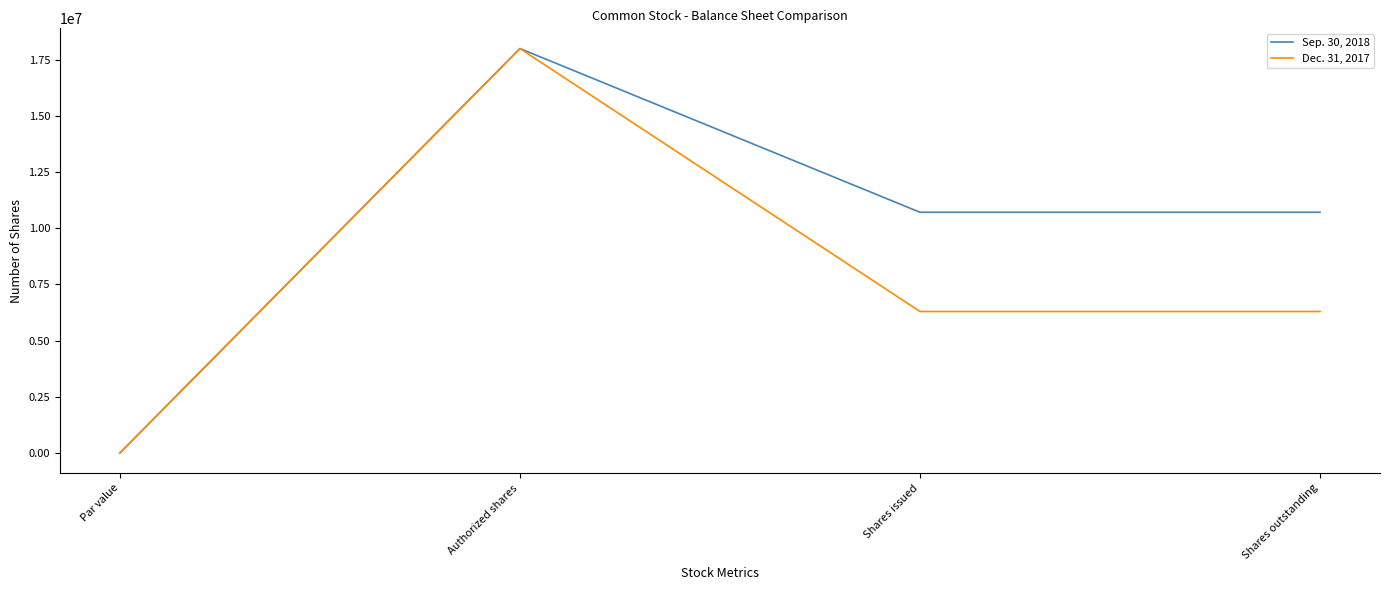

True or false: Dec. 31, 2017 has more than 1 points higher than both neighbors.

False